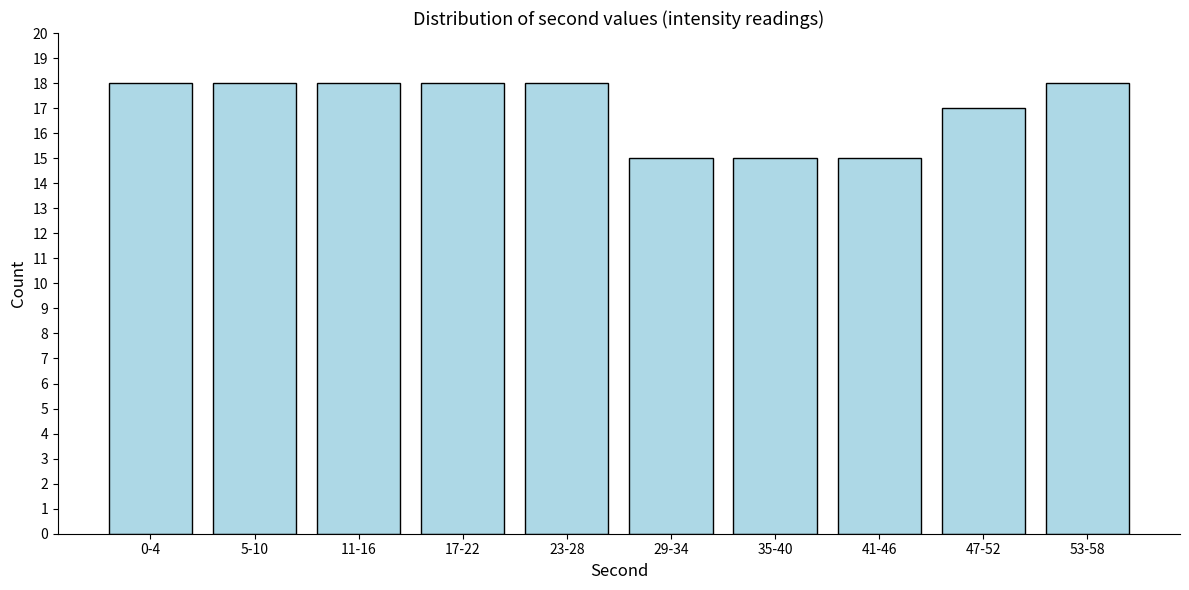

Reading right to left, transcribe all the data shown in this chart.

18	17	15	15	15	18	18	18	18	18